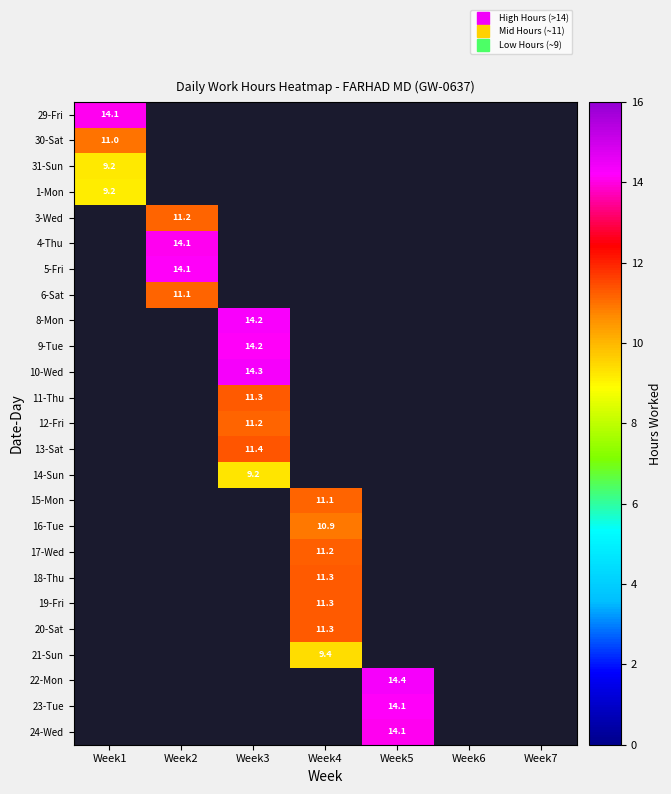

Which category has the lowest value across all series?

Week1